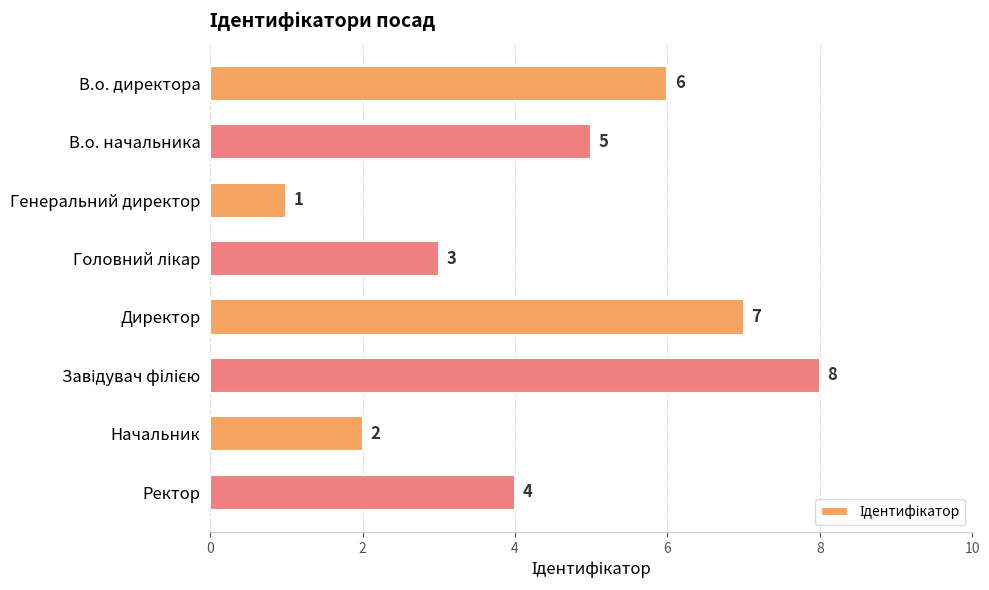

What is the sum of all values?

36